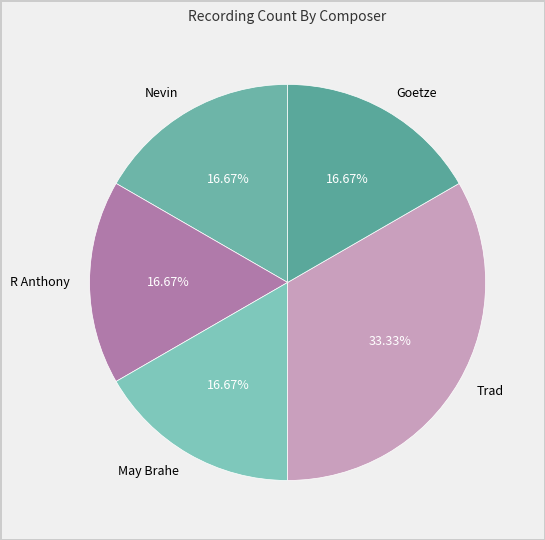

To the nearest percent, what is the average slice percentage?

20%